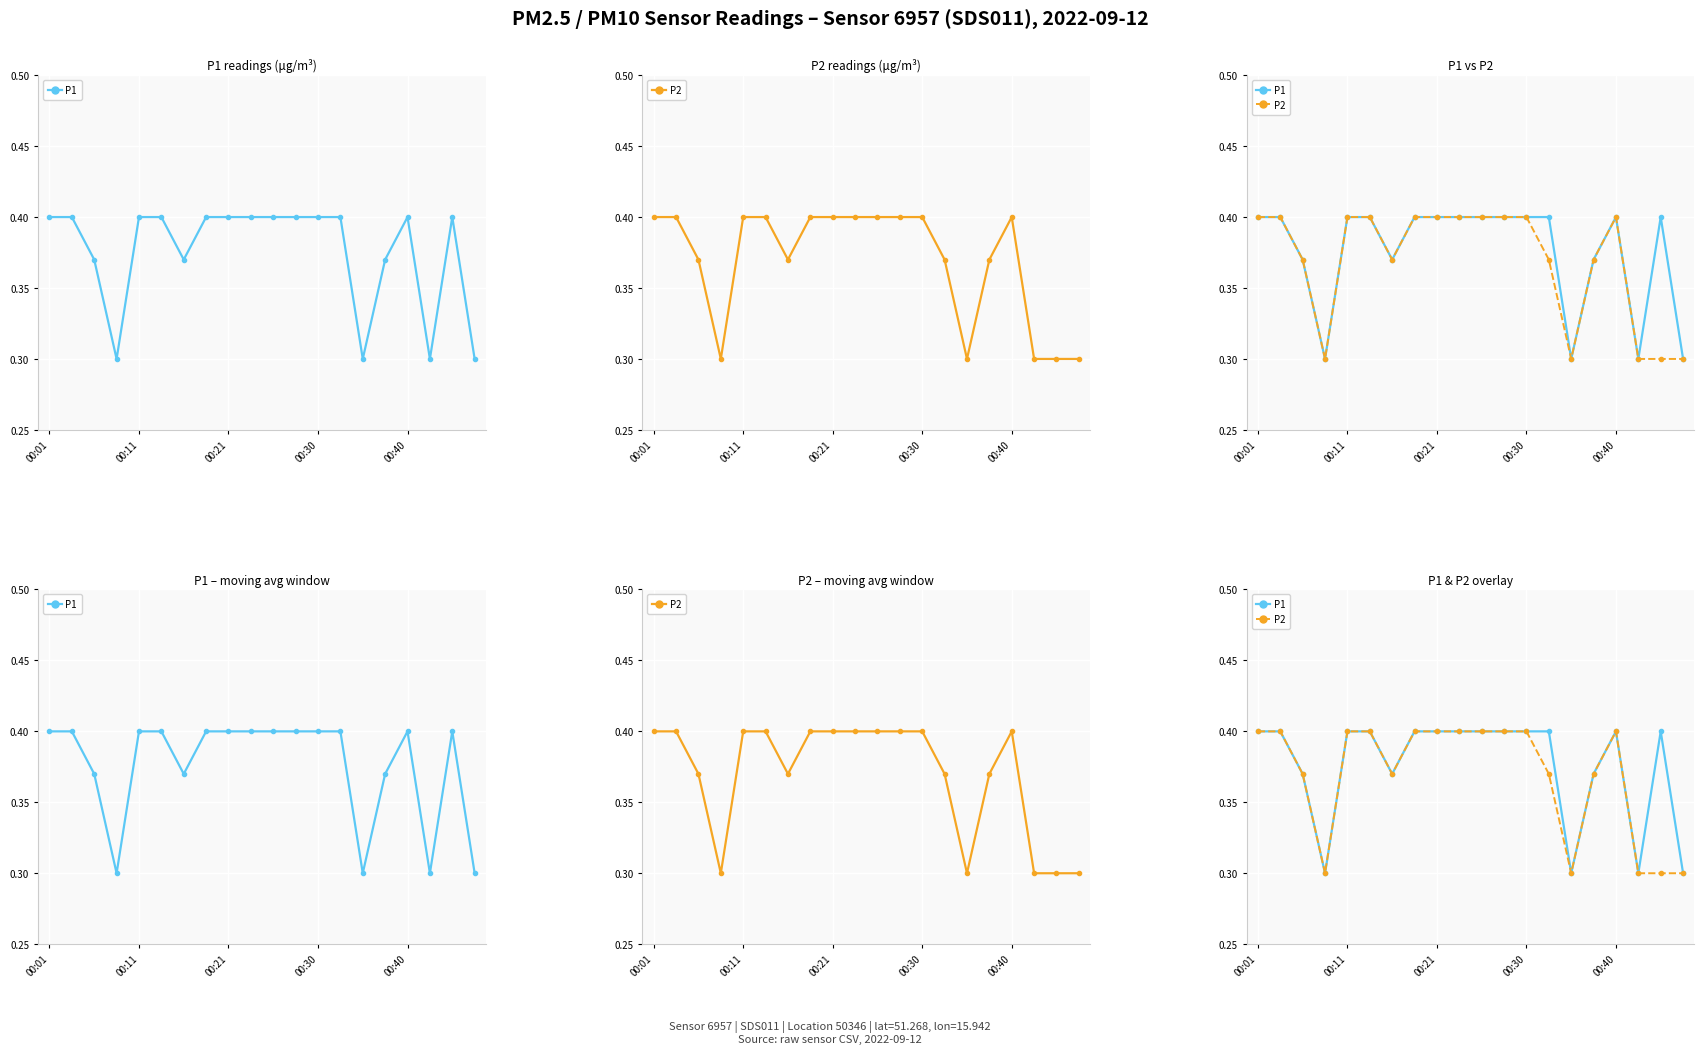

At 00:11, list the series in order from largest to smallest.

P1, P2